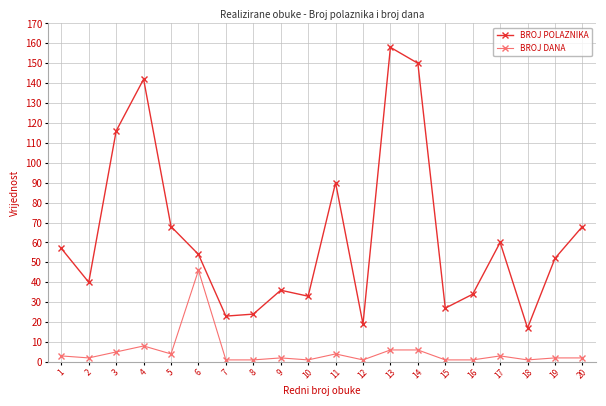

The BROJ POLAZNIKA series shows 14 at 20. True or false?

False